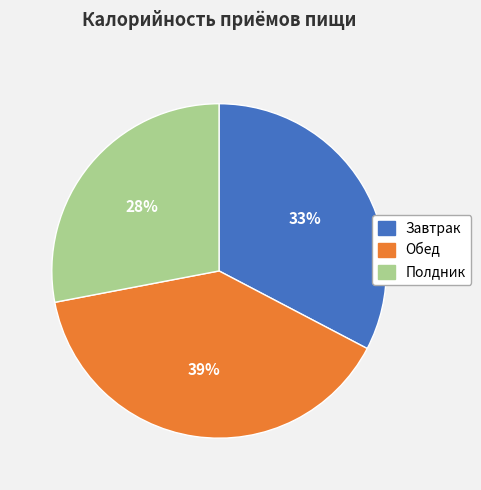

Is there any slice that represents more than half of the pie?

No